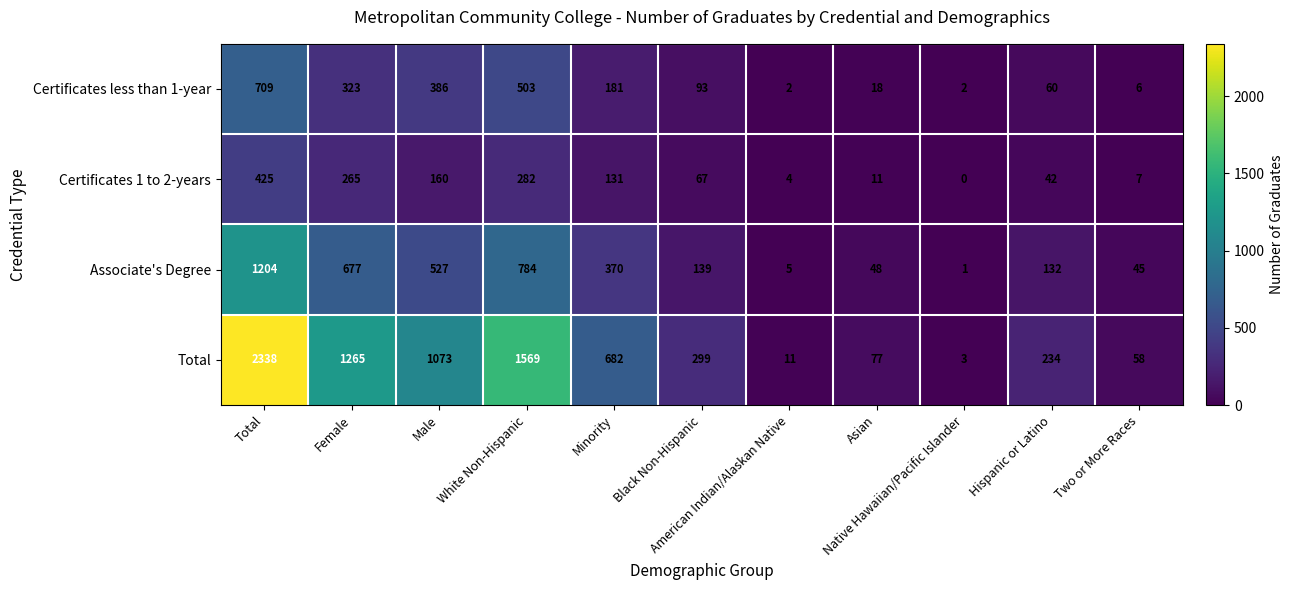

What is the difference between the maximum and minimum values in the Associate's Degree series?

1203